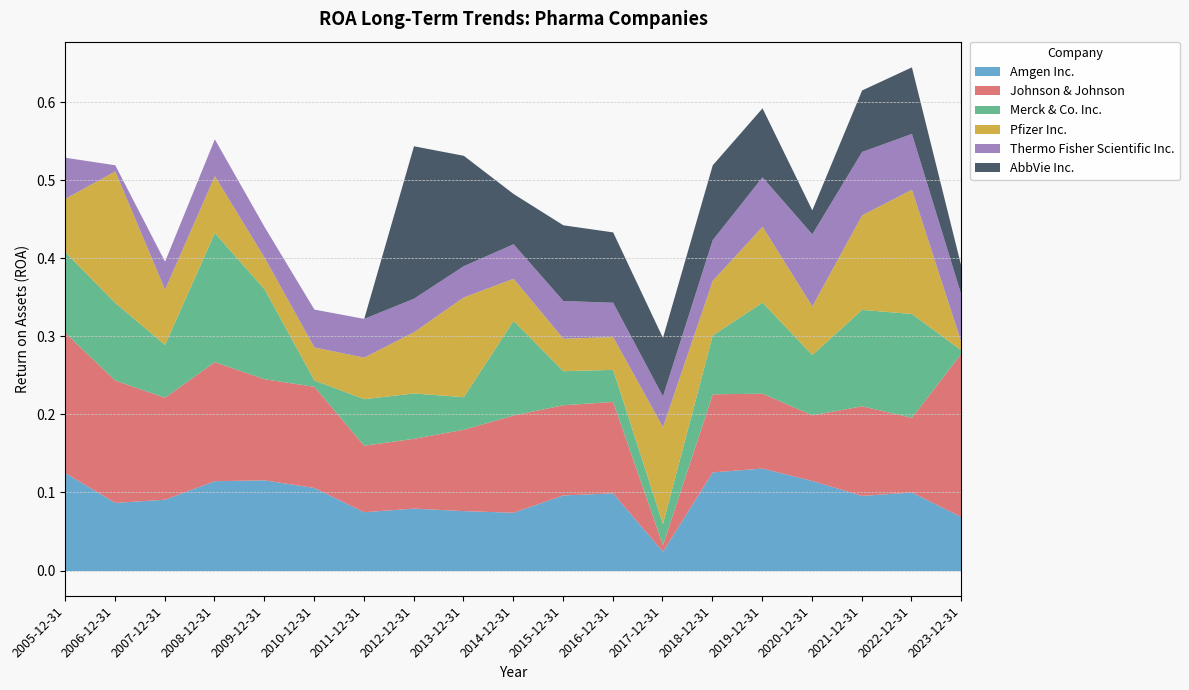

Between which two adjacent categories do Amgen Inc. and Thermo Fisher Scientific Inc. first intersect?

2016-12-31 and 2017-12-31